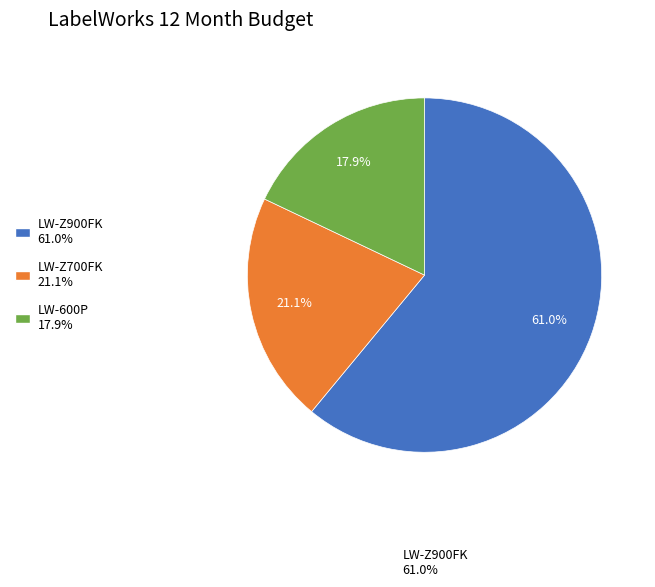

What is the ratio of the value at LW-600P to the value at LW-Z900FK?

0.3